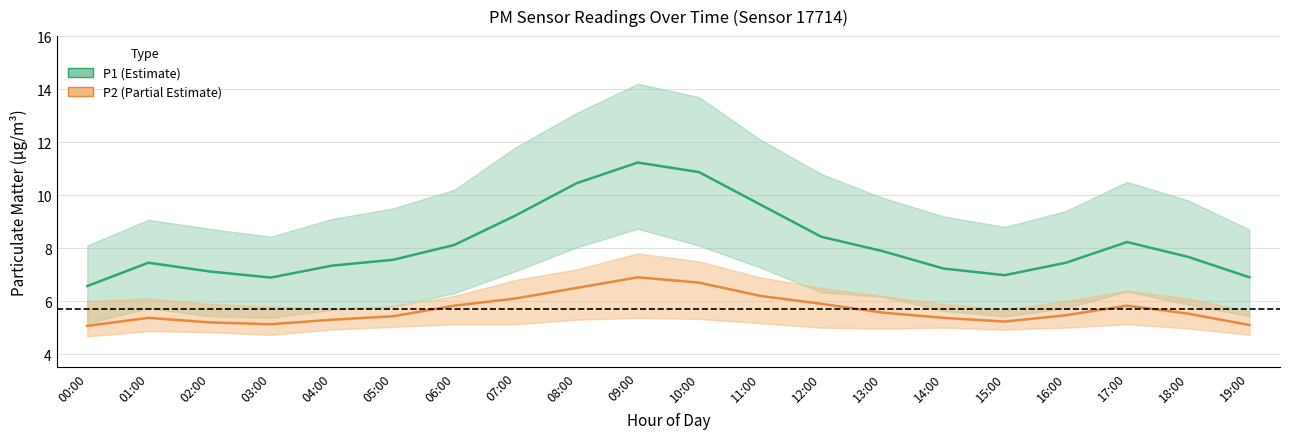

What is the value of the P2 point at the 12th from the left?

6.2